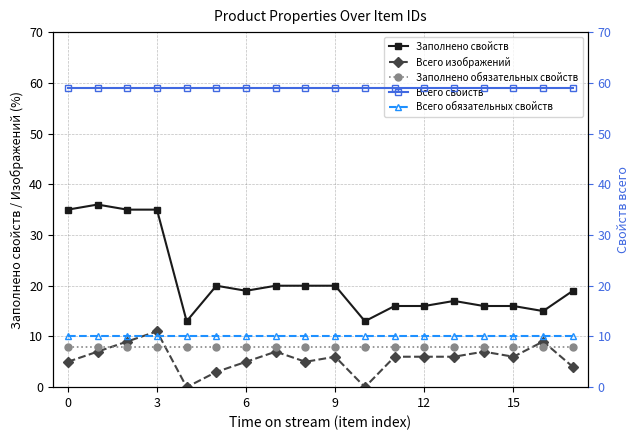

True or false: Всего свойств and Всего изображений cross at least once.

False